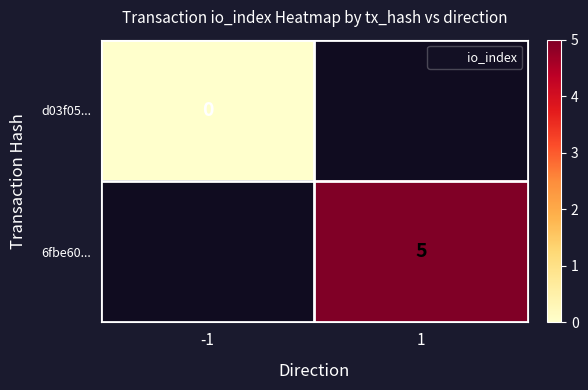

Which series has the widest spread of values?

d03f05...